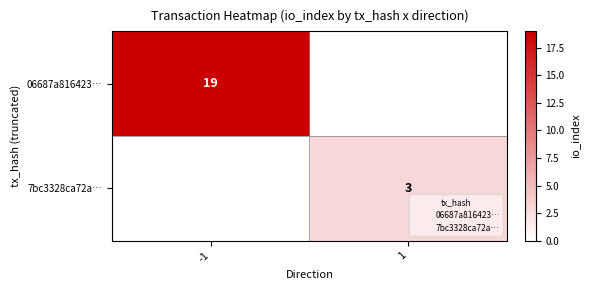

The 06687a816423… series shows 19 at -1. True or false?

True